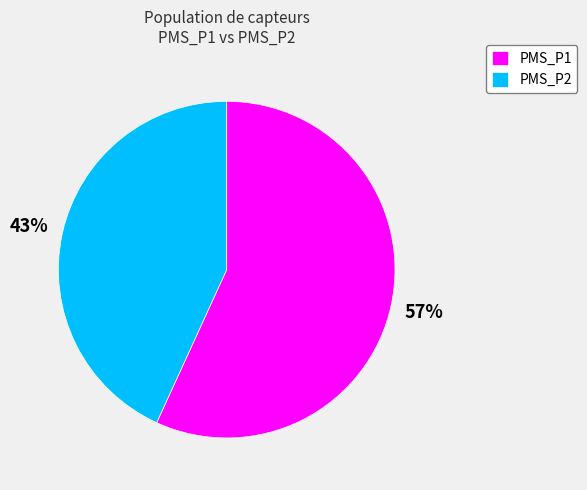

To the nearest percent, what portion does PMS_P1 represent?

57%